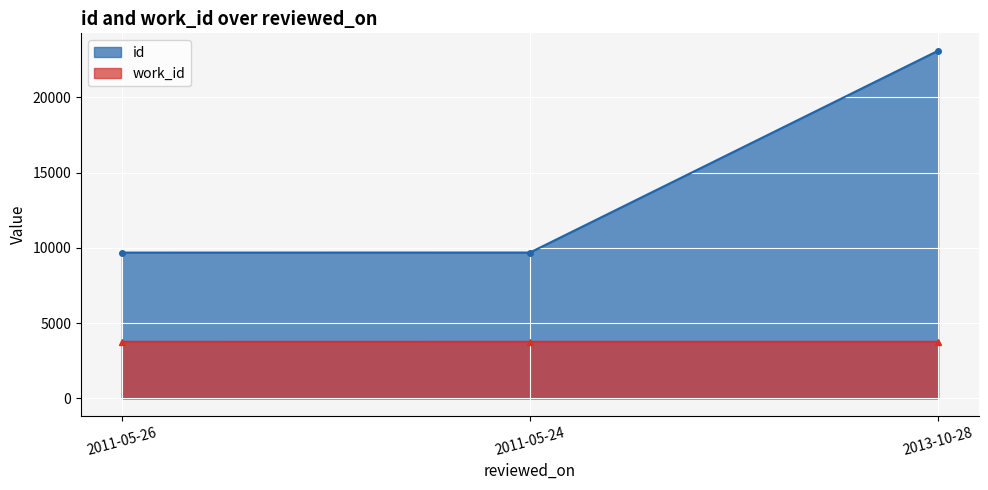

What is the label of the 1st point from the left?

2011-05-26